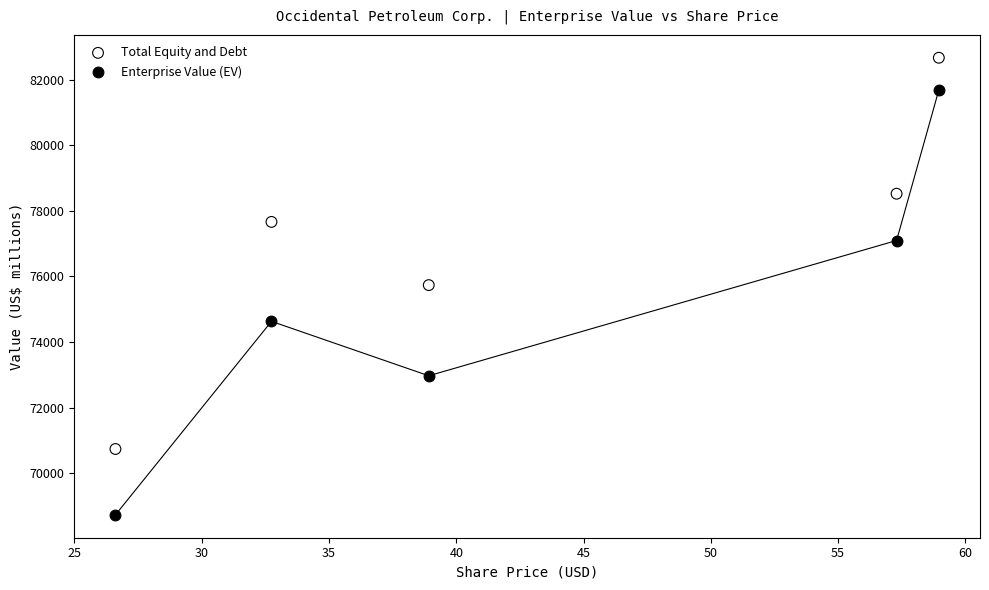

What are all the series names shown in the legend?

Total Equity and Debt, Enterprise Value (EV)